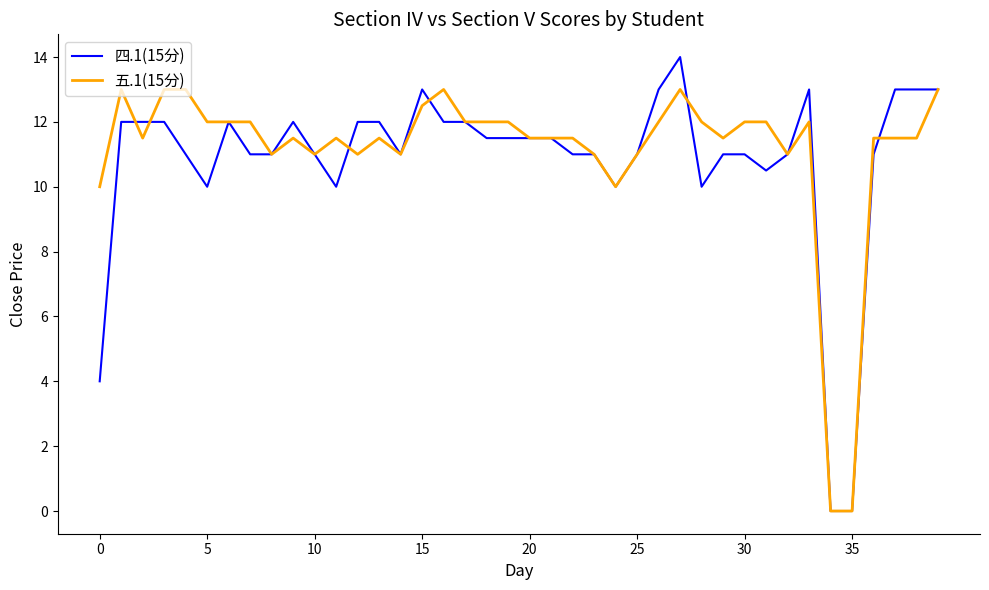

What is the maximum value shown in the chart?

14.0